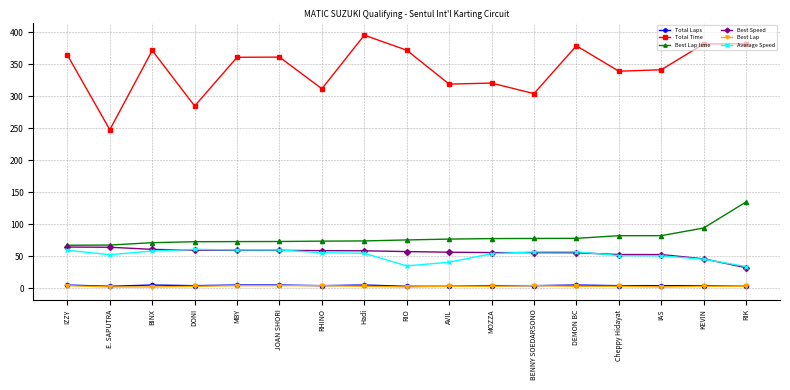

True or false: Total Laps and Best Speed intersect in this chart.

False